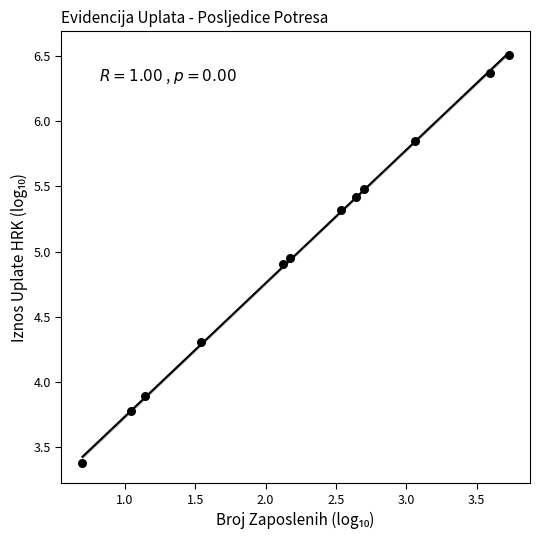

What is the range of Y values (max minus min)?

3.1